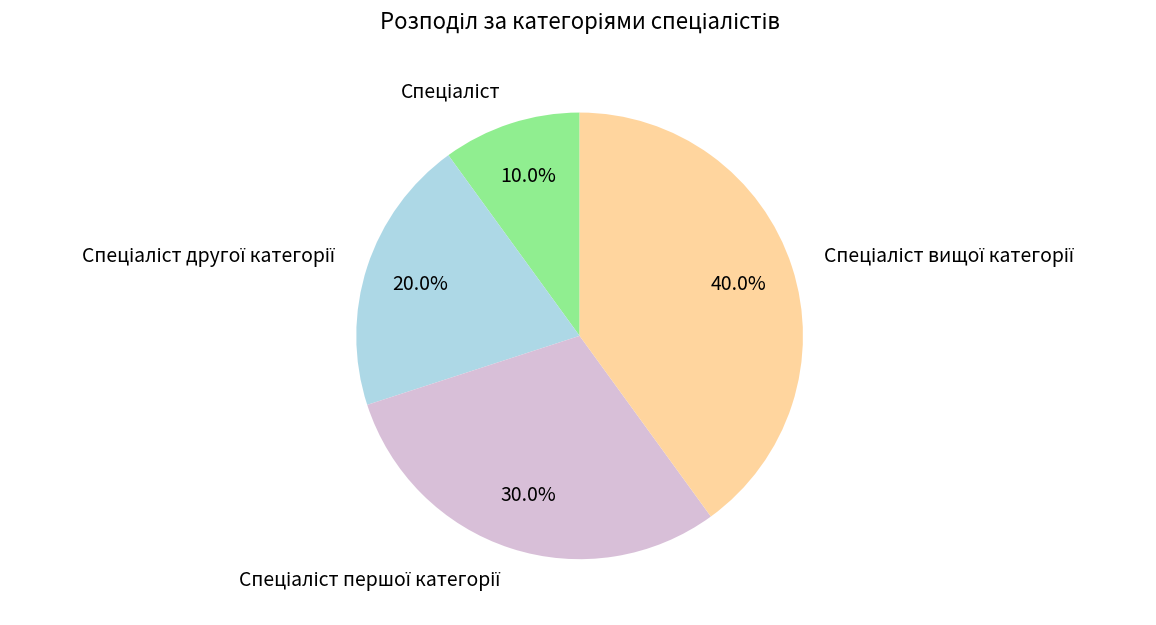

Does any single category account for the majority?

No